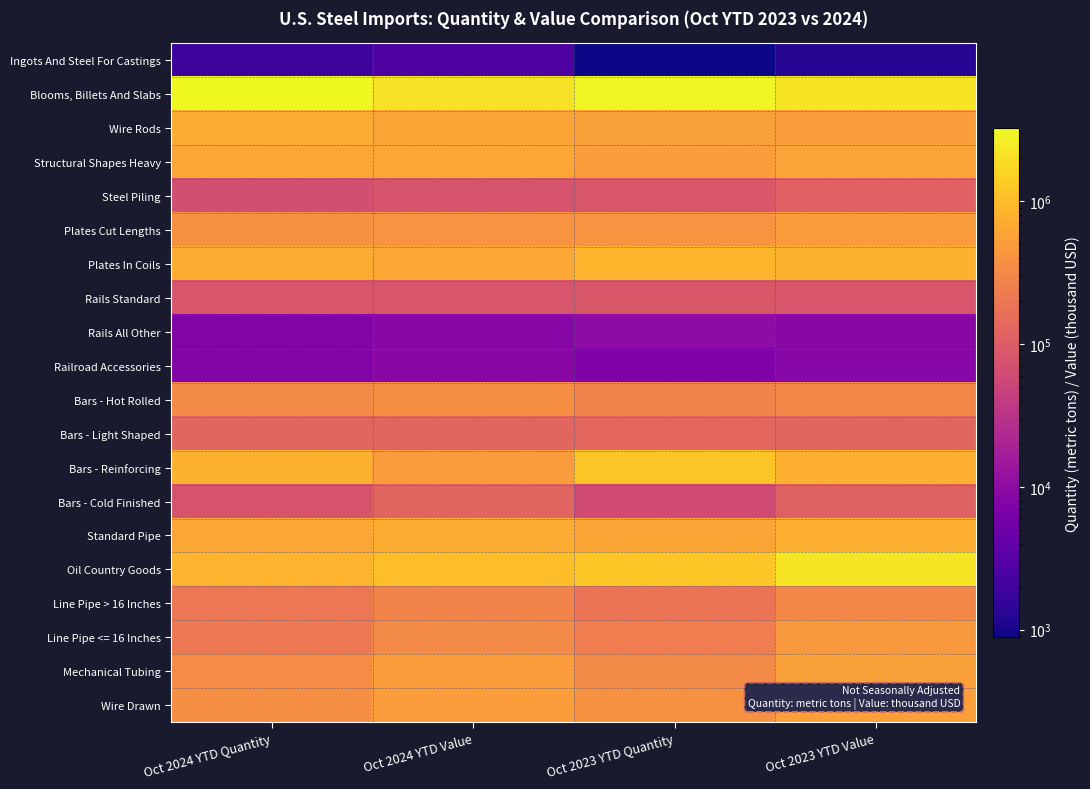

At Oct 2023 YTD Quantity, list the series in order from smallest to largest.

Ingots And Steel For Castings, Railroad Accessories, Rails All Other, Bars - Cold Finished, Rails Standard, Steel Piling, Bars - Light Shaped, Line Pipe > 16 Inches, Line Pipe <= 16 Inches, Bars - Hot Rolled, Mechanical Tubing, Wire Drawn, Plates Cut Lengths, Structural Shapes Heavy, Wire Rods, Standard Pipe, Plates In Coils, Bars - Reinforcing, Oil Country Goods, Blooms, Billets And Slabs